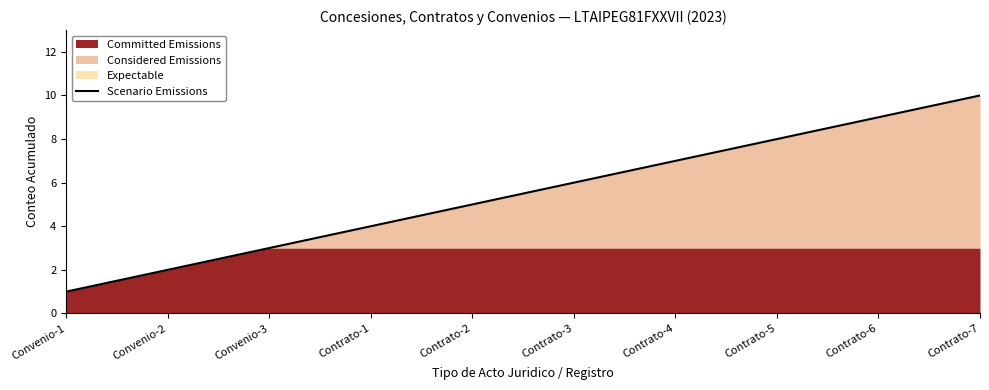

True or false: the data shows 6 at Contrato-3.

True